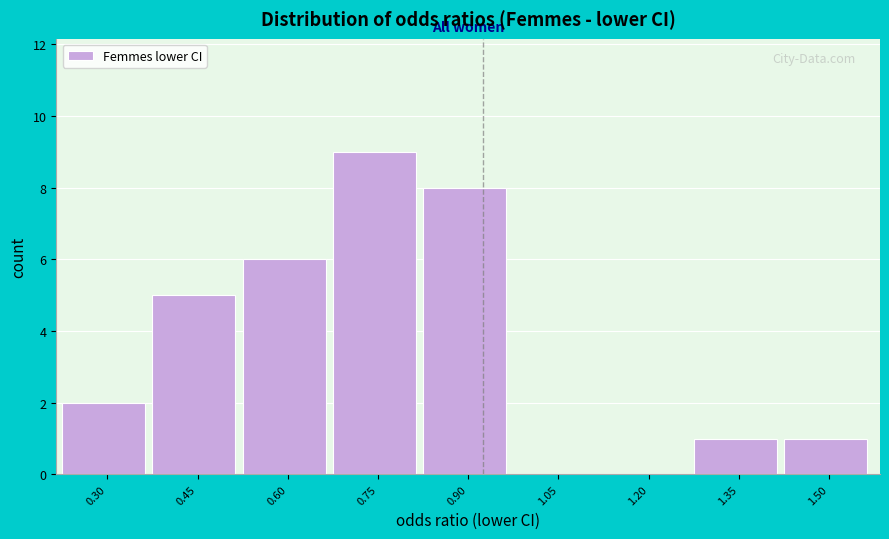

Reading left to right, transcribe all the data shown in this chart.

0.30=2	0.45=5	0.60=6	0.75=9	0.90=8	1.05=0	1.20=0	1.35=1	1.50=1